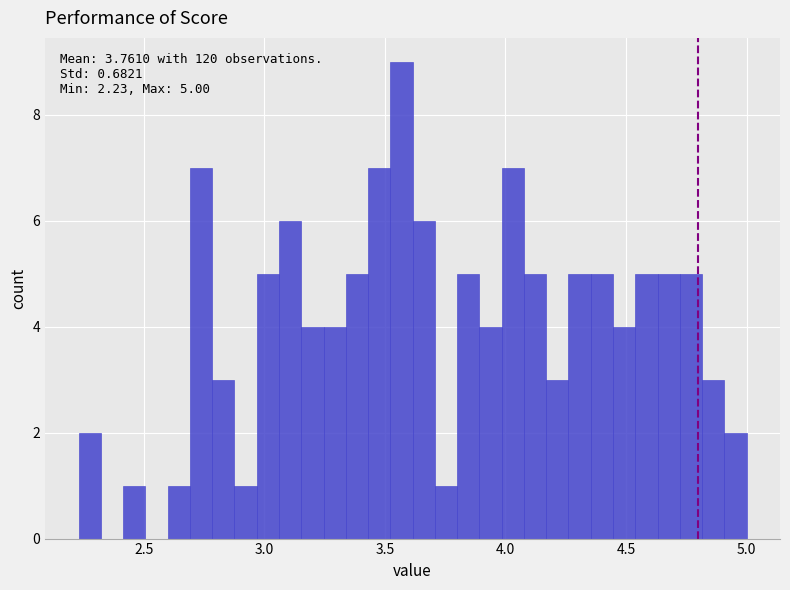

Read against the x-axis, roughly where is the centre of the tallest bar?

3.55